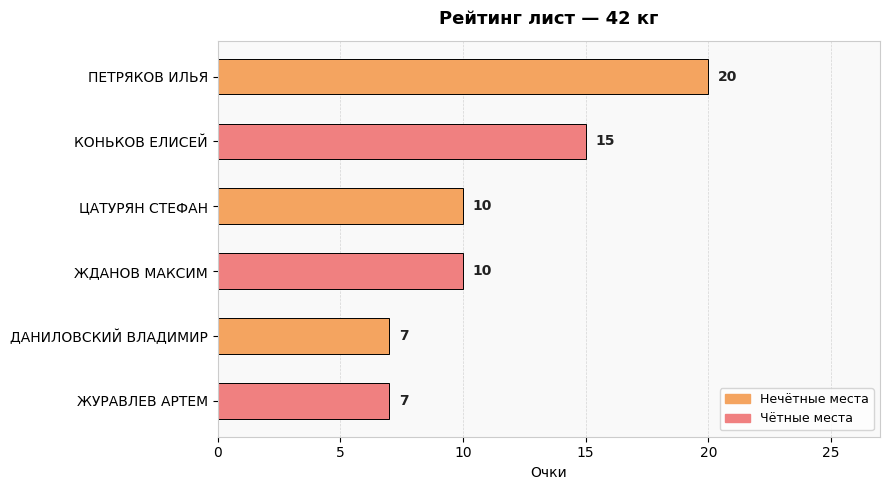

Reading top to bottom, list all the values displayed in this chart.

20	15	10	10	7	7